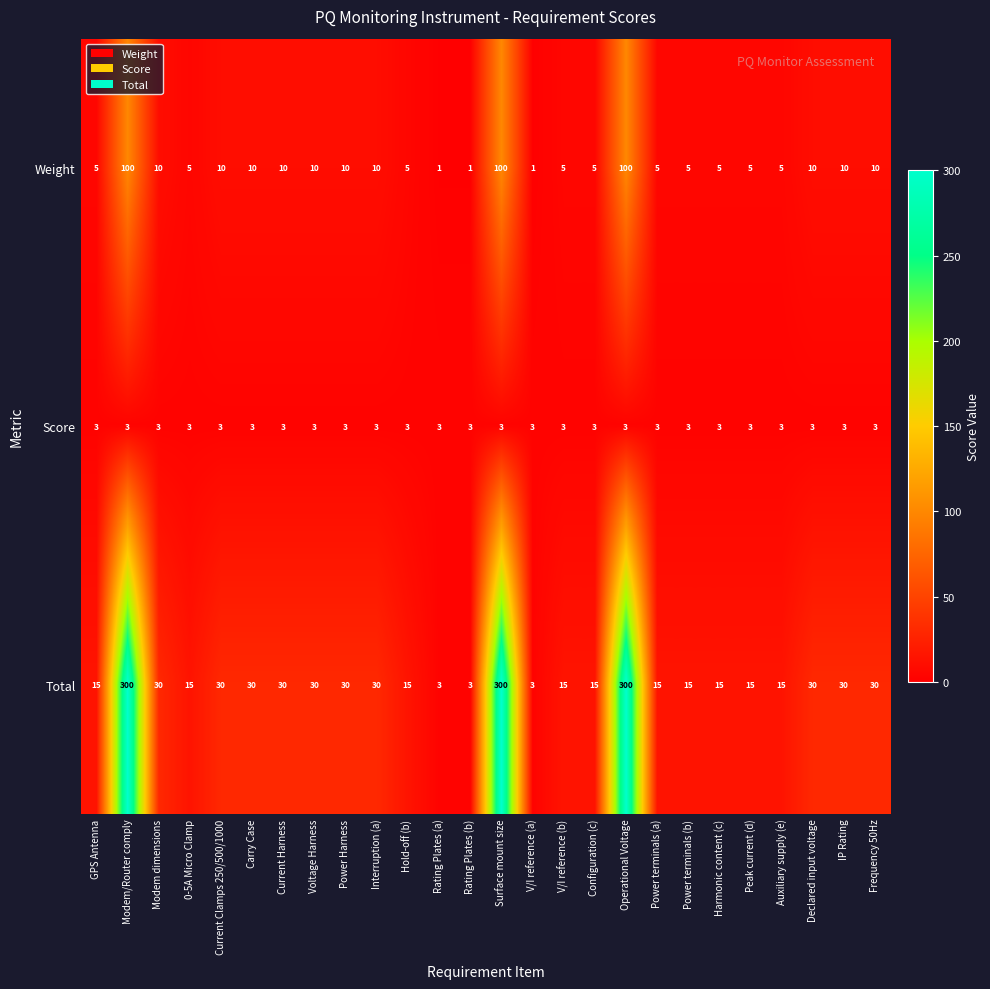

Which series has the largest total across all categories?

Total